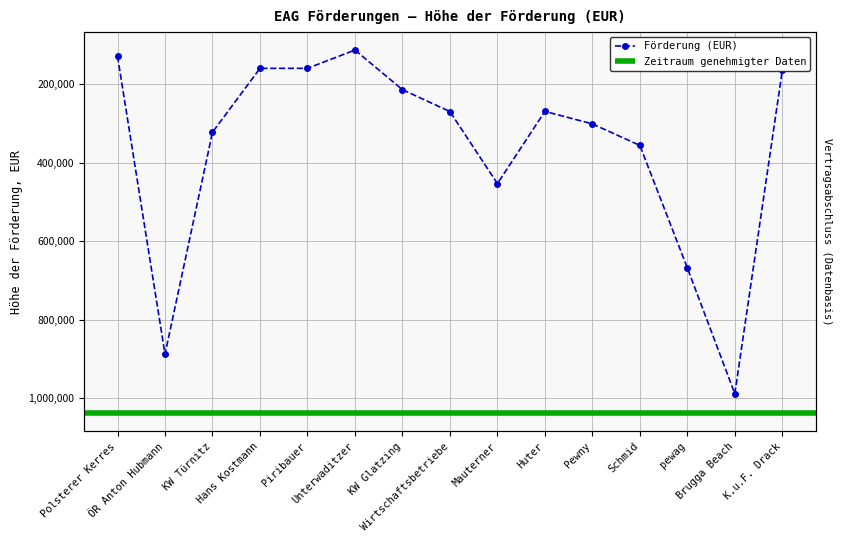

How many points are lower than both their immediate neighbors (excluding endpoints)?

2